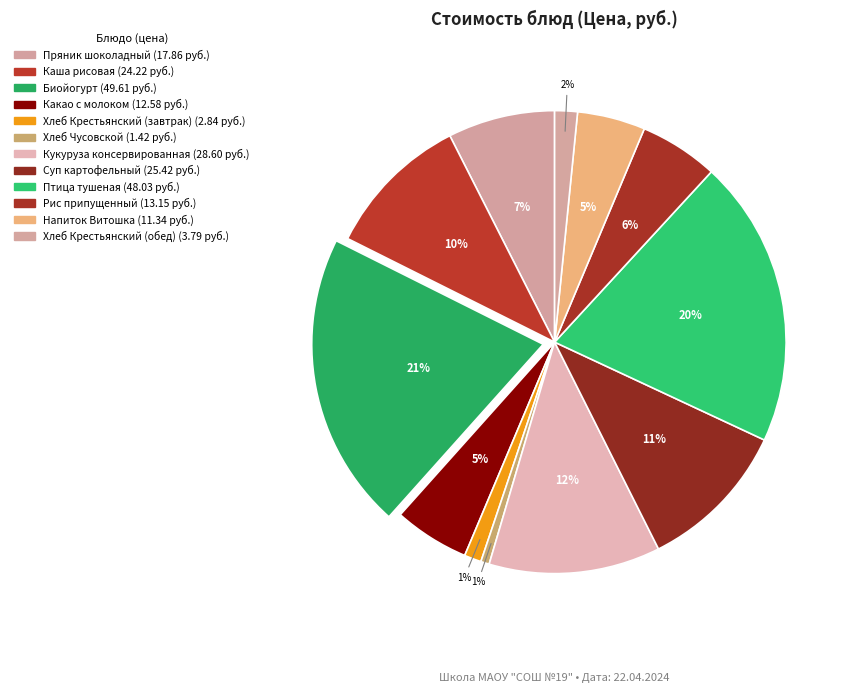

How many slices are in this pie chart?

12